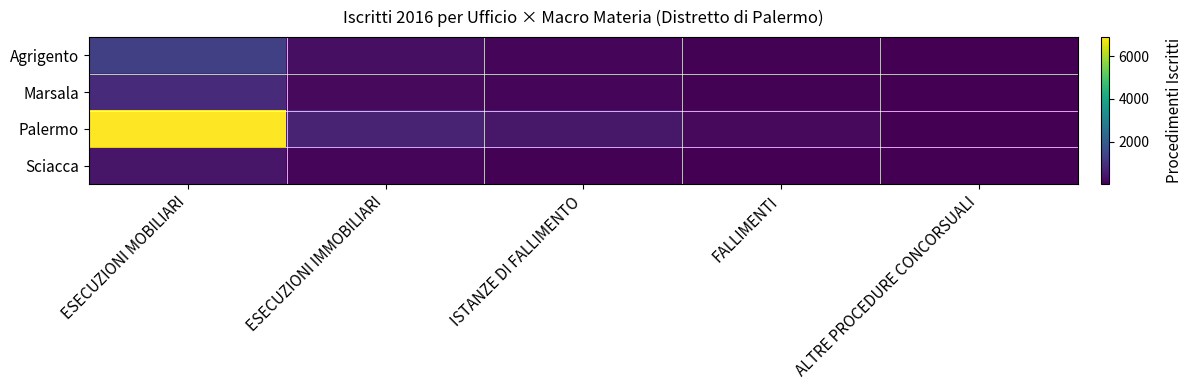

Which series changed the most between ESECUZIONI IMMOBILIARI and ISTANZE DI FALLIMENTO?

Palermo